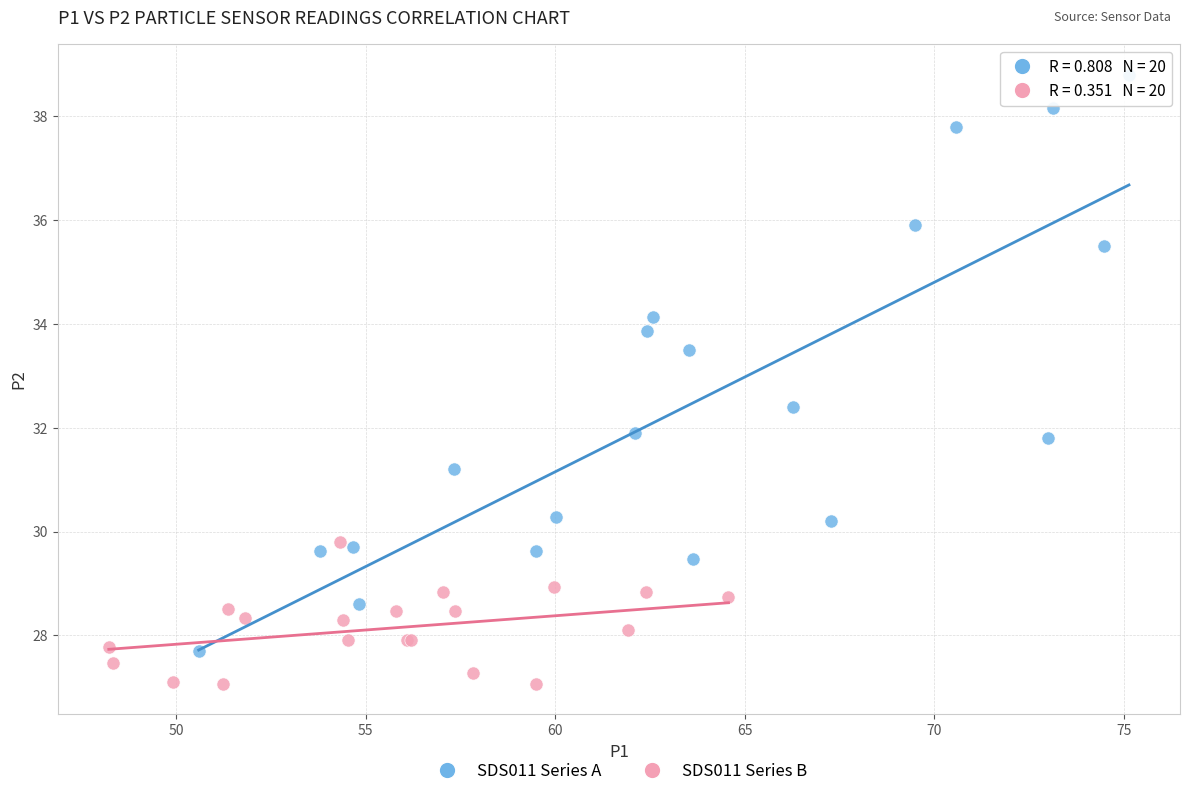

Which series contains the highest Y value?

SDS011 Series A